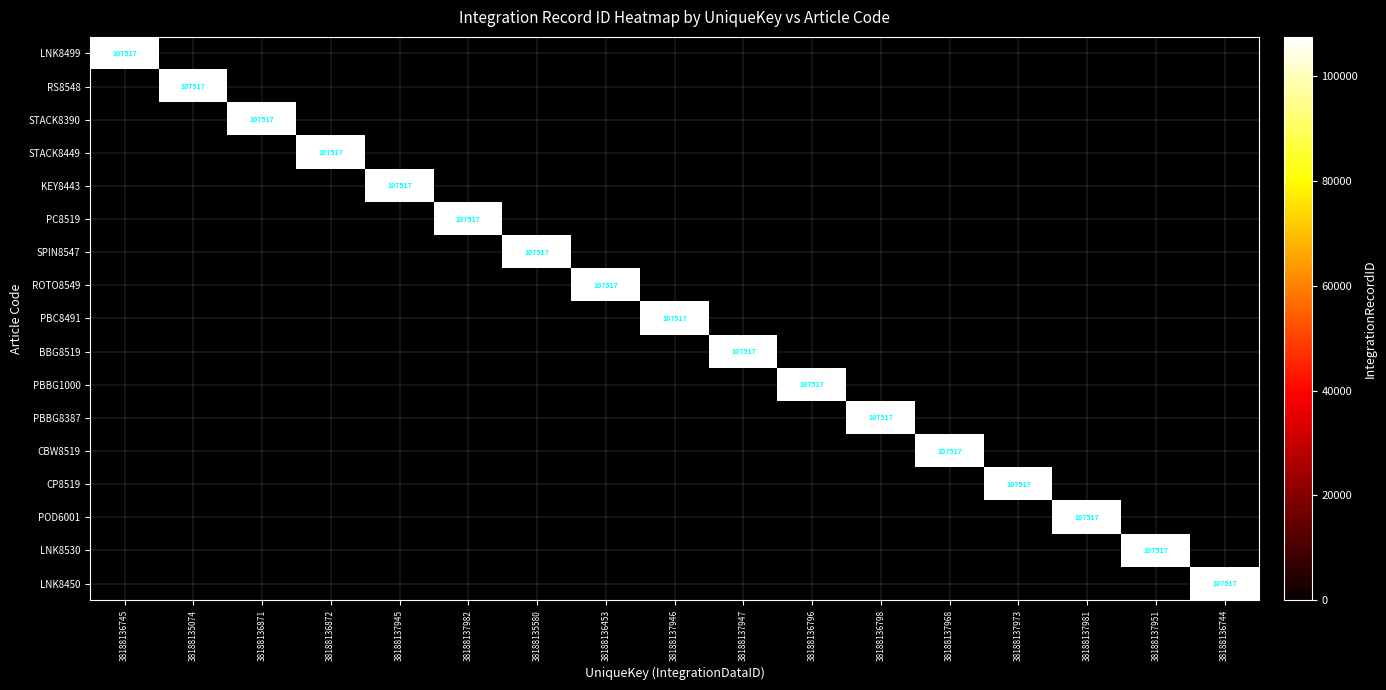

Reading right to left, what are all the values shown in this chart?

LNK8499: 38188136744=0	38188137951=0	38188137981=0	38188137973=0	38188137968=0	38188136798=0	38188136796=0	38188137947=0	38188137946=0	38188136453=0	38188135580=0	38188137982=0	38188137945=0	38188136872=0	38188136871=0	38188135074=0	38188136745=107517
RS8548: 38188136744=0	38188137951=0	38188137981=0	38188137973=0	38188137968=0	38188136798=0	38188136796=0	38188137947=0	38188137946=0	38188136453=0	38188135580=0	38188137982=0	38188137945=0	38188136872=0	38188136871=0	38188135074=107517	38188136745=0
STACK8390: 38188136744=0	38188137951=0	38188137981=0	38188137973=0	38188137968=0	38188136798=0	38188136796=0	38188137947=0	38188137946=0	38188136453=0	38188135580=0	38188137982=0	38188137945=0	38188136872=0	38188136871=107517	38188135074=0	38188136745=0
STACK8449: 38188136744=0	38188137951=0	38188137981=0	38188137973=0	38188137968=0	38188136798=0	38188136796=0	38188137947=0	38188137946=0	38188136453=0	38188135580=0	38188137982=0	38188137945=0	38188136872=107517	38188136871=0	38188135074=0	38188136745=0
KEY8443: 38188136744=0	38188137951=0	38188137981=0	38188137973=0	38188137968=0	38188136798=0	38188136796=0	38188137947=0	38188137946=0	38188136453=0	38188135580=0	38188137982=0	38188137945=107517	38188136872=0	38188136871=0	38188135074=0	38188136745=0
PC8519: 38188136744=0	38188137951=0	38188137981=0	38188137973=0	38188137968=0	38188136798=0	38188136796=0	38188137947=0	38188137946=0	38188136453=0	38188135580=0	38188137982=107517	38188137945=0	38188136872=0	38188136871=0	38188135074=0	38188136745=0
SPIN8547: 38188136744=0	38188137951=0	38188137981=0	38188137973=0	38188137968=0	38188136798=0	38188136796=0	38188137947=0	38188137946=0	38188136453=0	38188135580=107517	38188137982=0	38188137945=0	38188136872=0	38188136871=0	38188135074=0	38188136745=0
ROTO8549: 38188136744=0	38188137951=0	38188137981=0	38188137973=0	38188137968=0	38188136798=0	38188136796=0	38188137947=0	38188137946=0	38188136453=107517	38188135580=0	38188137982=0	38188137945=0	38188136872=0	38188136871=0	38188135074=0	38188136745=0
PBC8491: 38188136744=0	38188137951=0	38188137981=0	38188137973=0	38188137968=0	38188136798=0	38188136796=0	38188137947=0	38188137946=107517	38188136453=0	38188135580=0	38188137982=0	38188137945=0	38188136872=0	38188136871=0	38188135074=0	38188136745=0
BBG8519: 38188136744=0	38188137951=0	38188137981=0	38188137973=0	38188137968=0	38188136798=0	38188136796=0	38188137947=107517	38188137946=0	38188136453=0	38188135580=0	38188137982=0	38188137945=0	38188136872=0	38188136871=0	38188135074=0	38188136745=0
PBBG1000: 38188136744=0	38188137951=0	38188137981=0	38188137973=0	38188137968=0	38188136798=0	38188136796=107517	38188137947=0	38188137946=0	38188136453=0	38188135580=0	38188137982=0	38188137945=0	38188136872=0	38188136871=0	38188135074=0	38188136745=0
PBBG8387: 38188136744=0	38188137951=0	38188137981=0	38188137973=0	38188137968=0	38188136798=107517	38188136796=0	38188137947=0	38188137946=0	38188136453=0	38188135580=0	38188137982=0	38188137945=0	38188136872=0	38188136871=0	38188135074=0	38188136745=0
CBW8519: 38188136744=0	38188137951=0	38188137981=0	38188137973=0	38188137968=107517	38188136798=0	38188136796=0	38188137947=0	38188137946=0	38188136453=0	38188135580=0	38188137982=0	38188137945=0	38188136872=0	38188136871=0	38188135074=0	38188136745=0
CP8519: 38188136744=0	38188137951=0	38188137981=0	38188137973=107517	38188137968=0	38188136798=0	38188136796=0	38188137947=0	38188137946=0	38188136453=0	38188135580=0	38188137982=0	38188137945=0	38188136872=0	38188136871=0	38188135074=0	38188136745=0
POD6001: 38188136744=0	38188137951=0	38188137981=107517	38188137973=0	38188137968=0	38188136798=0	38188136796=0	38188137947=0	38188137946=0	38188136453=0	38188135580=0	38188137982=0	38188137945=0	38188136872=0	38188136871=0	38188135074=0	38188136745=0
LNK8530: 38188136744=0	38188137951=107517	38188137981=0	38188137973=0	38188137968=0	38188136798=0	38188136796=0	38188137947=0	38188137946=0	38188136453=0	38188135580=0	38188137982=0	38188137945=0	38188136872=0	38188136871=0	38188135074=0	38188136745=0
LNK8450: 38188136744=107517	38188137951=0	38188137981=0	38188137973=0	38188137968=0	38188136798=0	38188136796=0	38188137947=0	38188137946=0	38188136453=0	38188135580=0	38188137982=0	38188137945=0	38188136872=0	38188136871=0	38188135074=0	38188136745=0